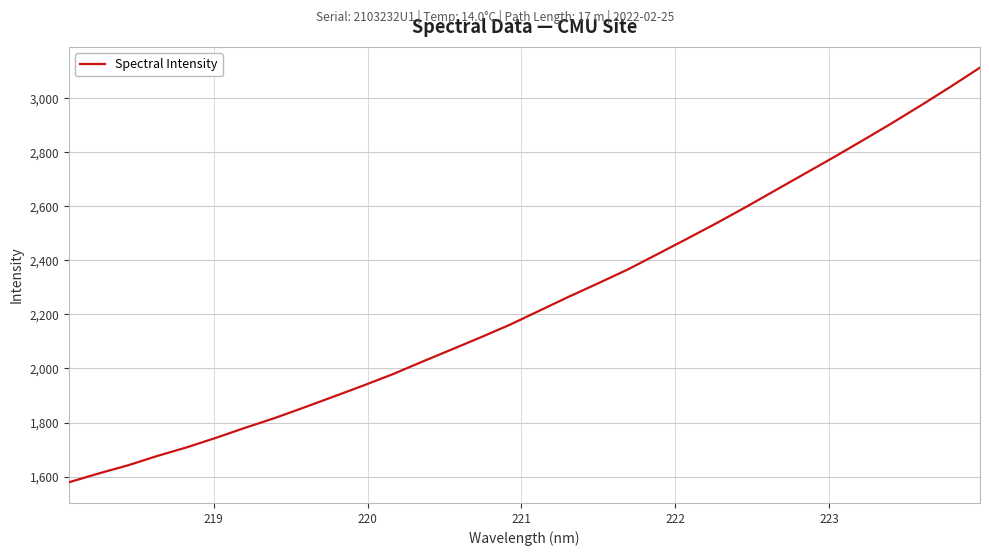

What is the smallest value displayed?

1579.0